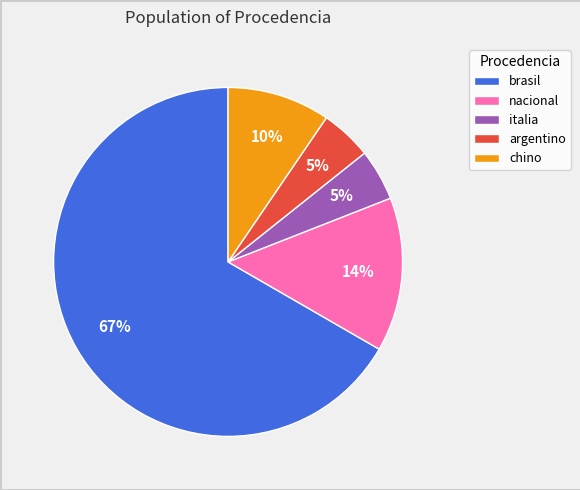

To the nearest percent, what is the combined percentage of brasil and italia?

71%